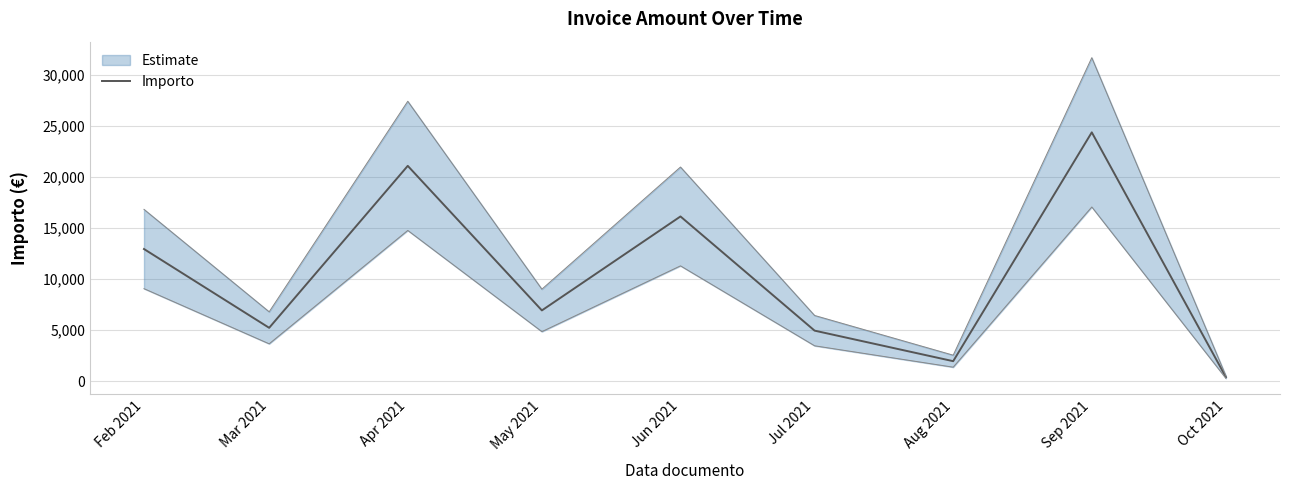

What is the change in value from Feb 2021 to Aug 2021?

-10973.1